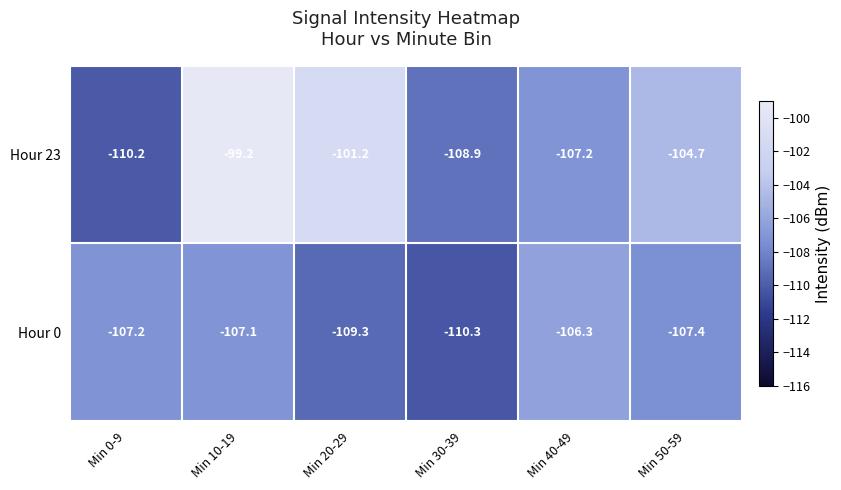

Reading right to left, extract all data points from this chart.

Hour 23: Min 50-59=-104.7	Min 40-49=-107.2	Min 30-39=-108.9	Min 20-29=-101.2	Min 10-19=-99.2	Min 0-9=-110.2
Hour 0: Min 50-59=-107.4	Min 40-49=-106.3	Min 30-39=-110.3	Min 20-29=-109.3	Min 10-19=-107.1	Min 0-9=-107.2